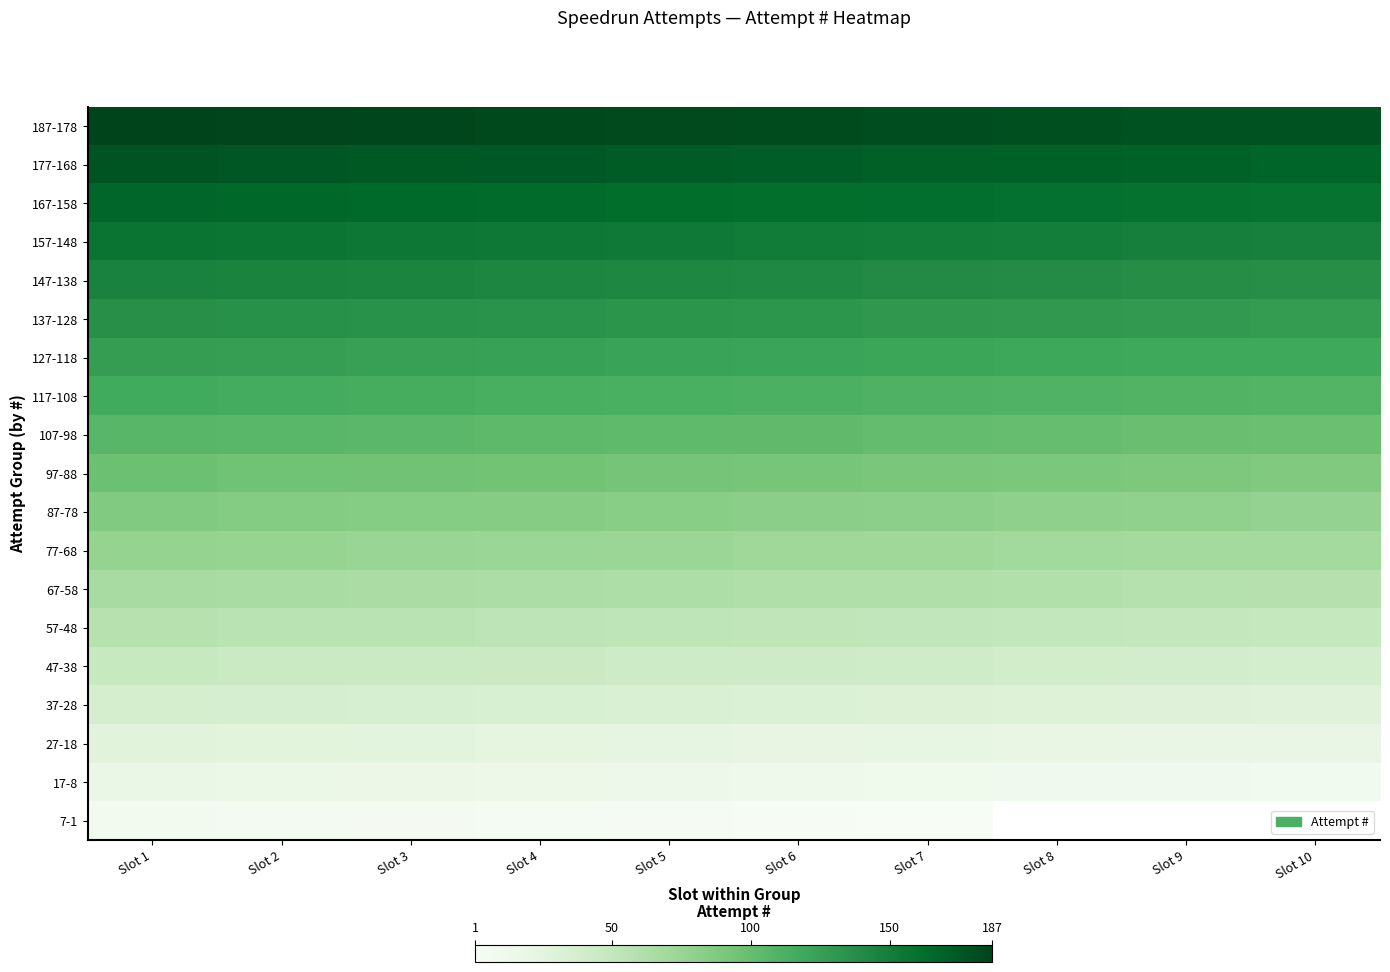

What is the smallest value displayed?

1.0